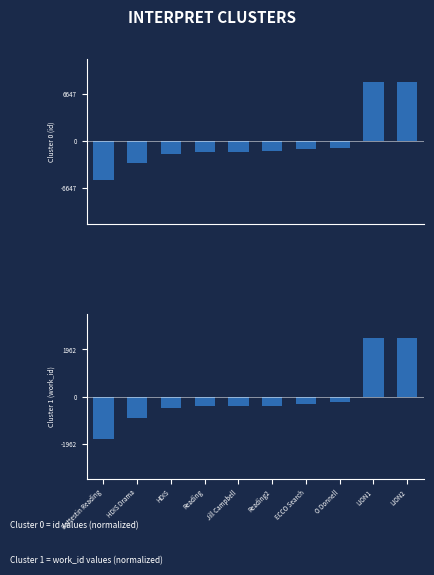

The Cluster 0 (id) series shows -575.9 at Jill Campbell. True or false?

False